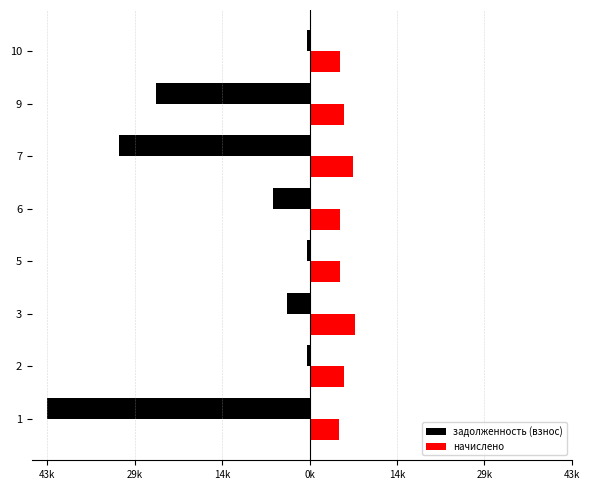

What are all the series names shown in the legend?

задолженность (взнос), начислено